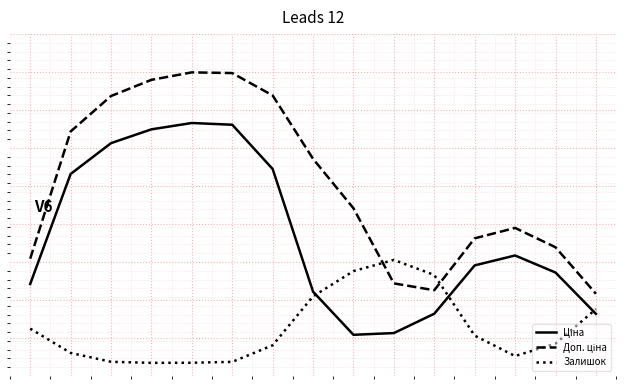

Which series has the largest range (max minus min)?

Доп. ціна